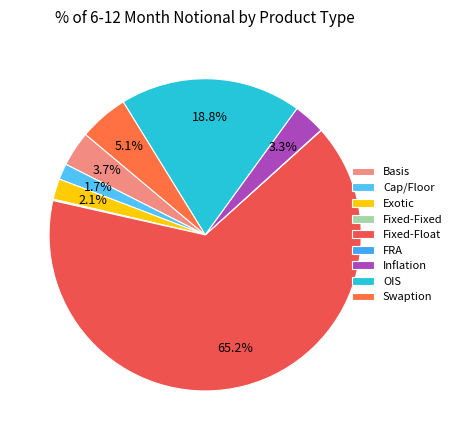

What is the smallest slice in the pie chart?

FRA